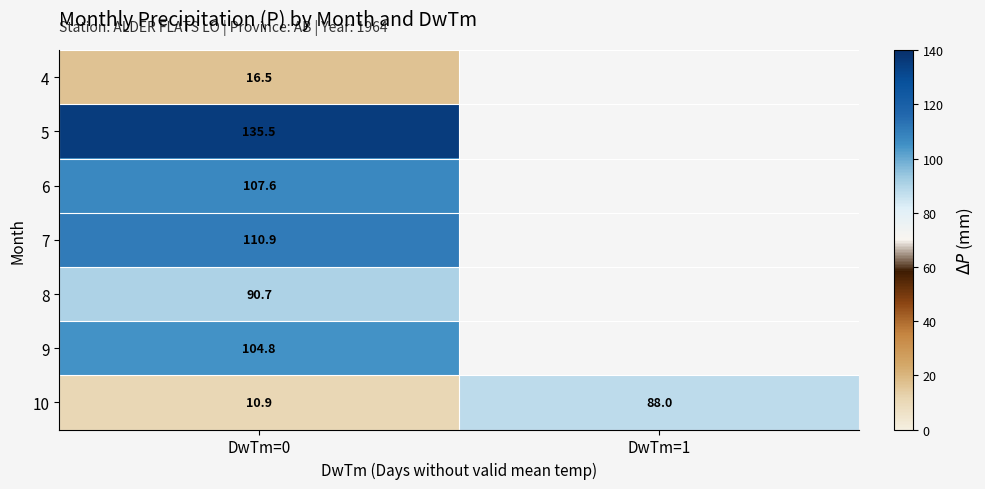

What is the total value across all series at DwTm=0?

576.9